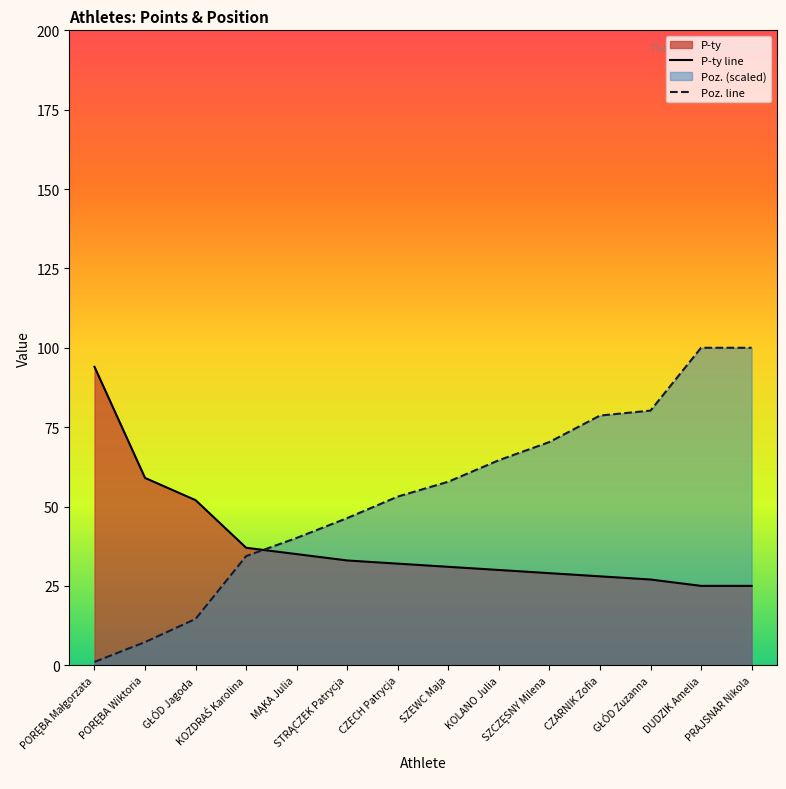

Where do P-ty line and Poz. line first cross each other?

KOZDRAŚ Karolina and MĄKA Julia